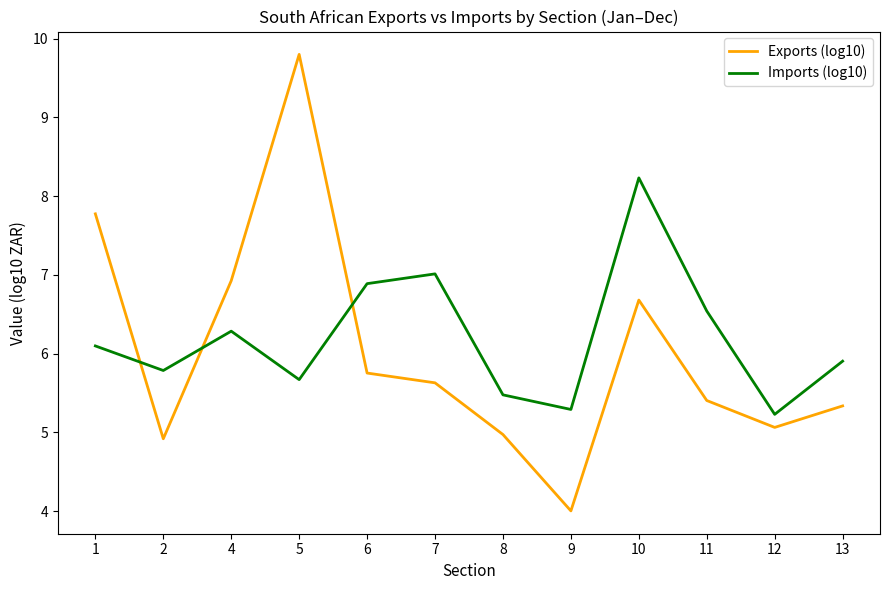

What is the total value across all series at 9?

9.3